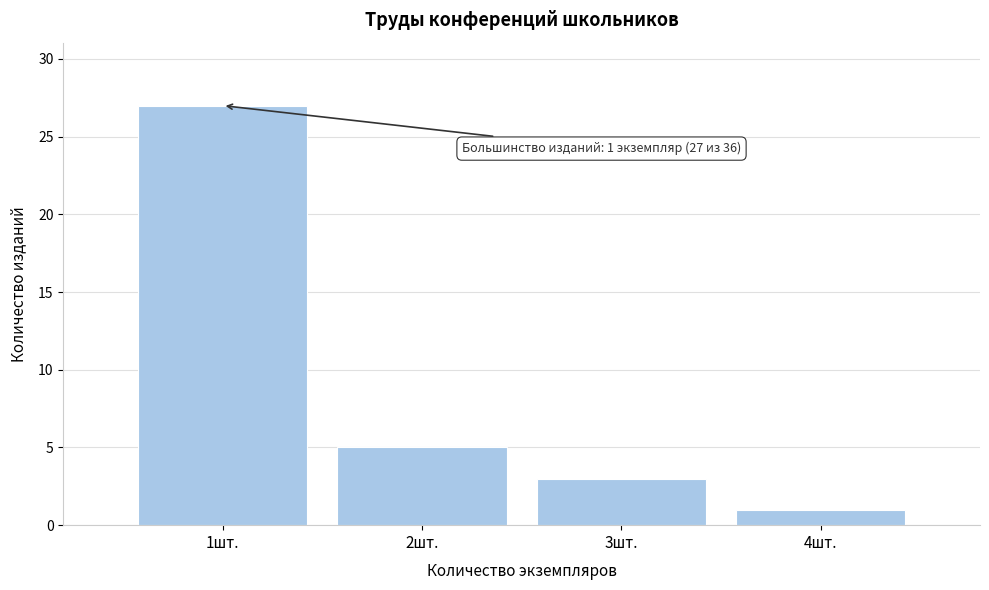

Reading left to right, transcribe all the data shown in this chart.

27	5	3	1